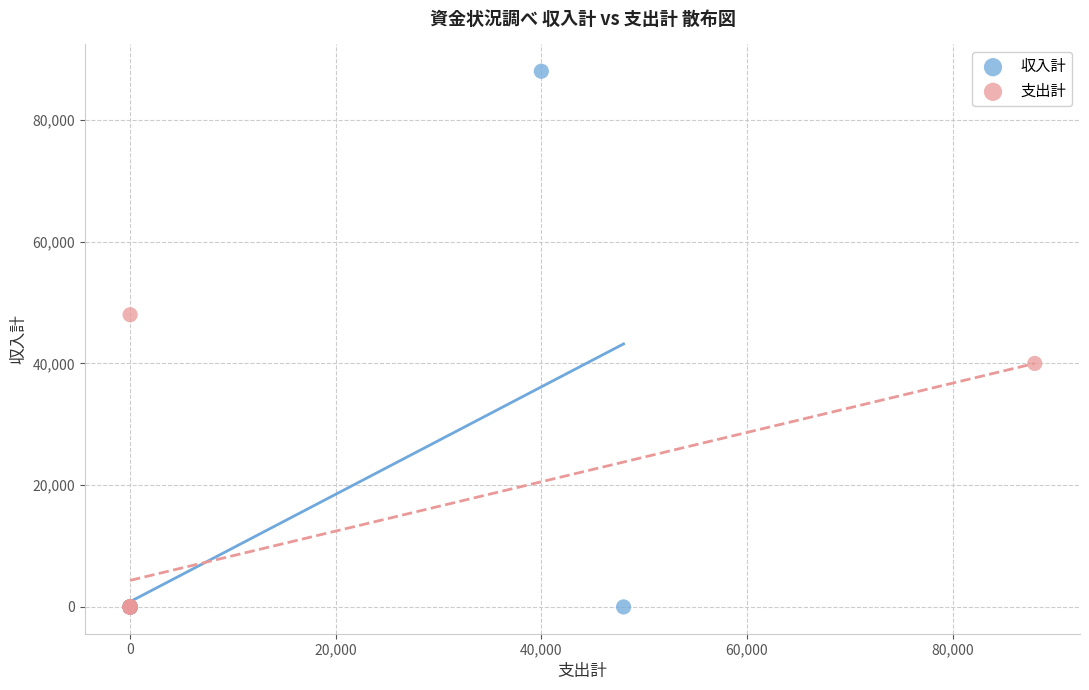

Which series reaches the maximum Y coordinate?

収入計